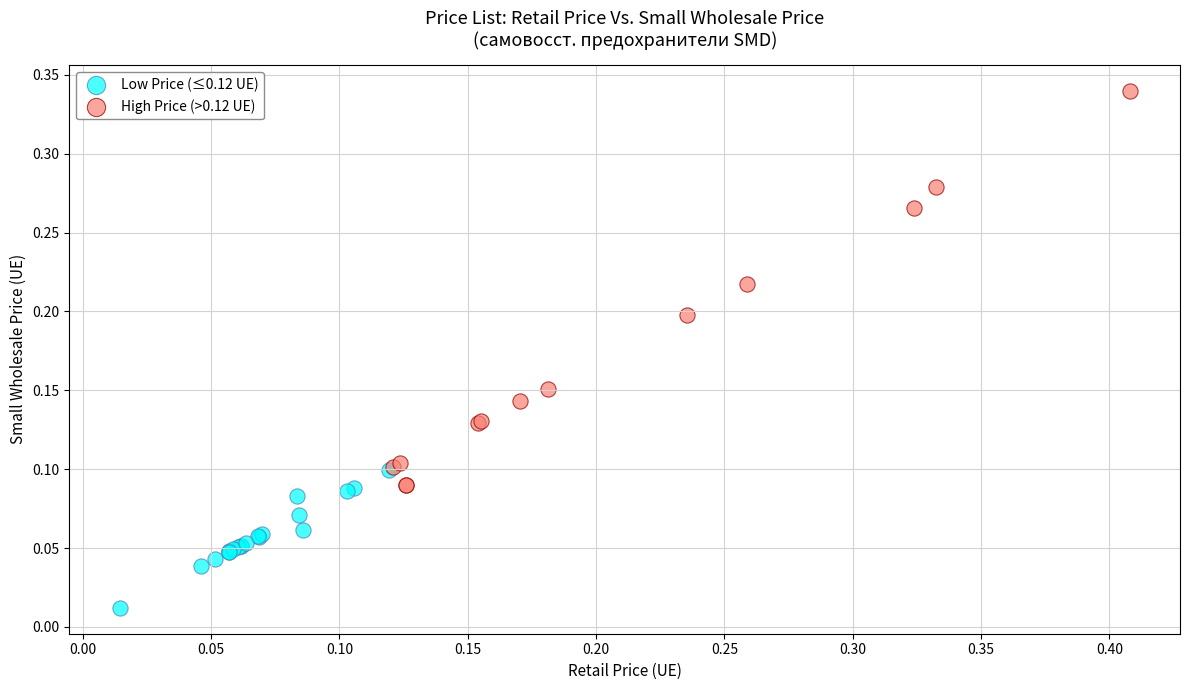

Which series has the largest Y range (max minus min)?

High Price (>0.12 UE)